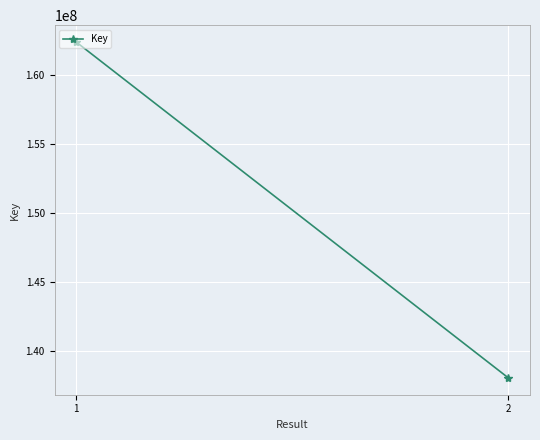

Reading right to left, list all the values displayed in this chart.

138088193	162365918